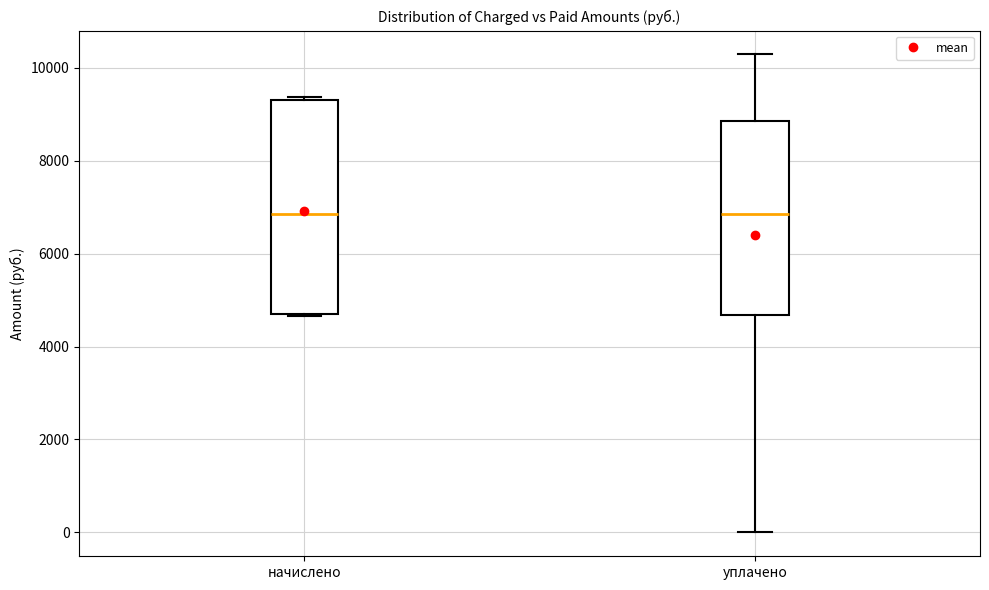

Reading left to right, read every box against the y-axis: the position of its median line, the range the box covers, and the ends of its whiskers. The values are not printed on the chart, so give them approximately, as read against the axis.

начислено: median 6800, box 4800 to 9200, whiskers 4600 to 9400
уплачено: median 6800, box 4600 to 8800, whiskers 0 to 10200